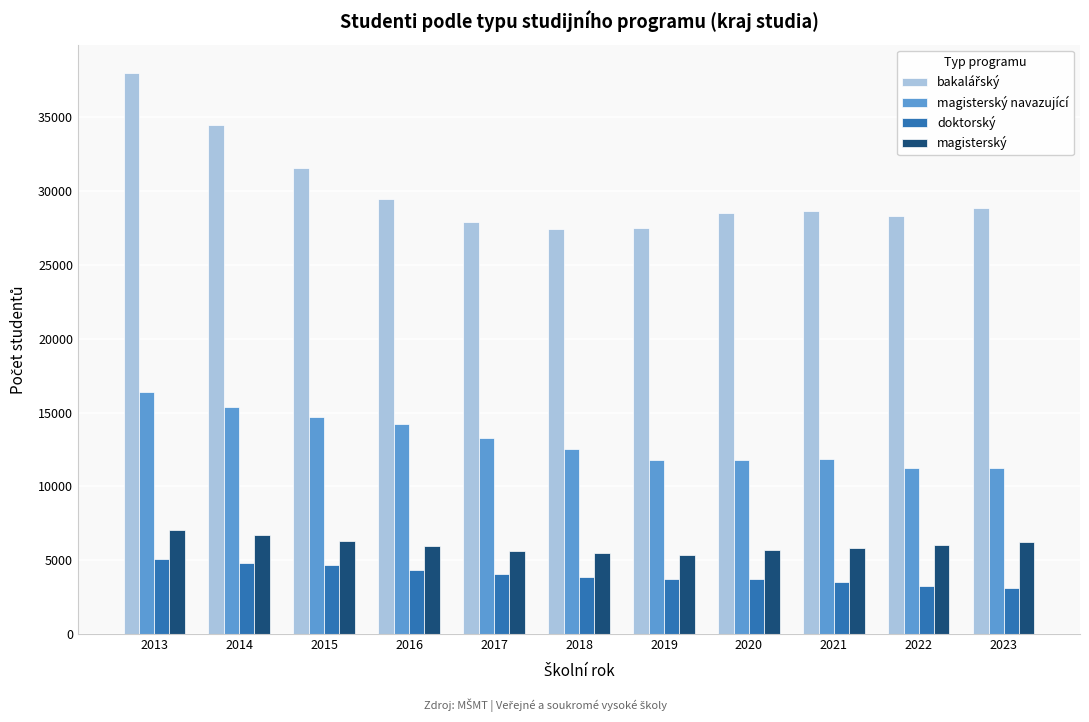

What is the sum of the magisterský navazující values at 2018 and 2020?

24372